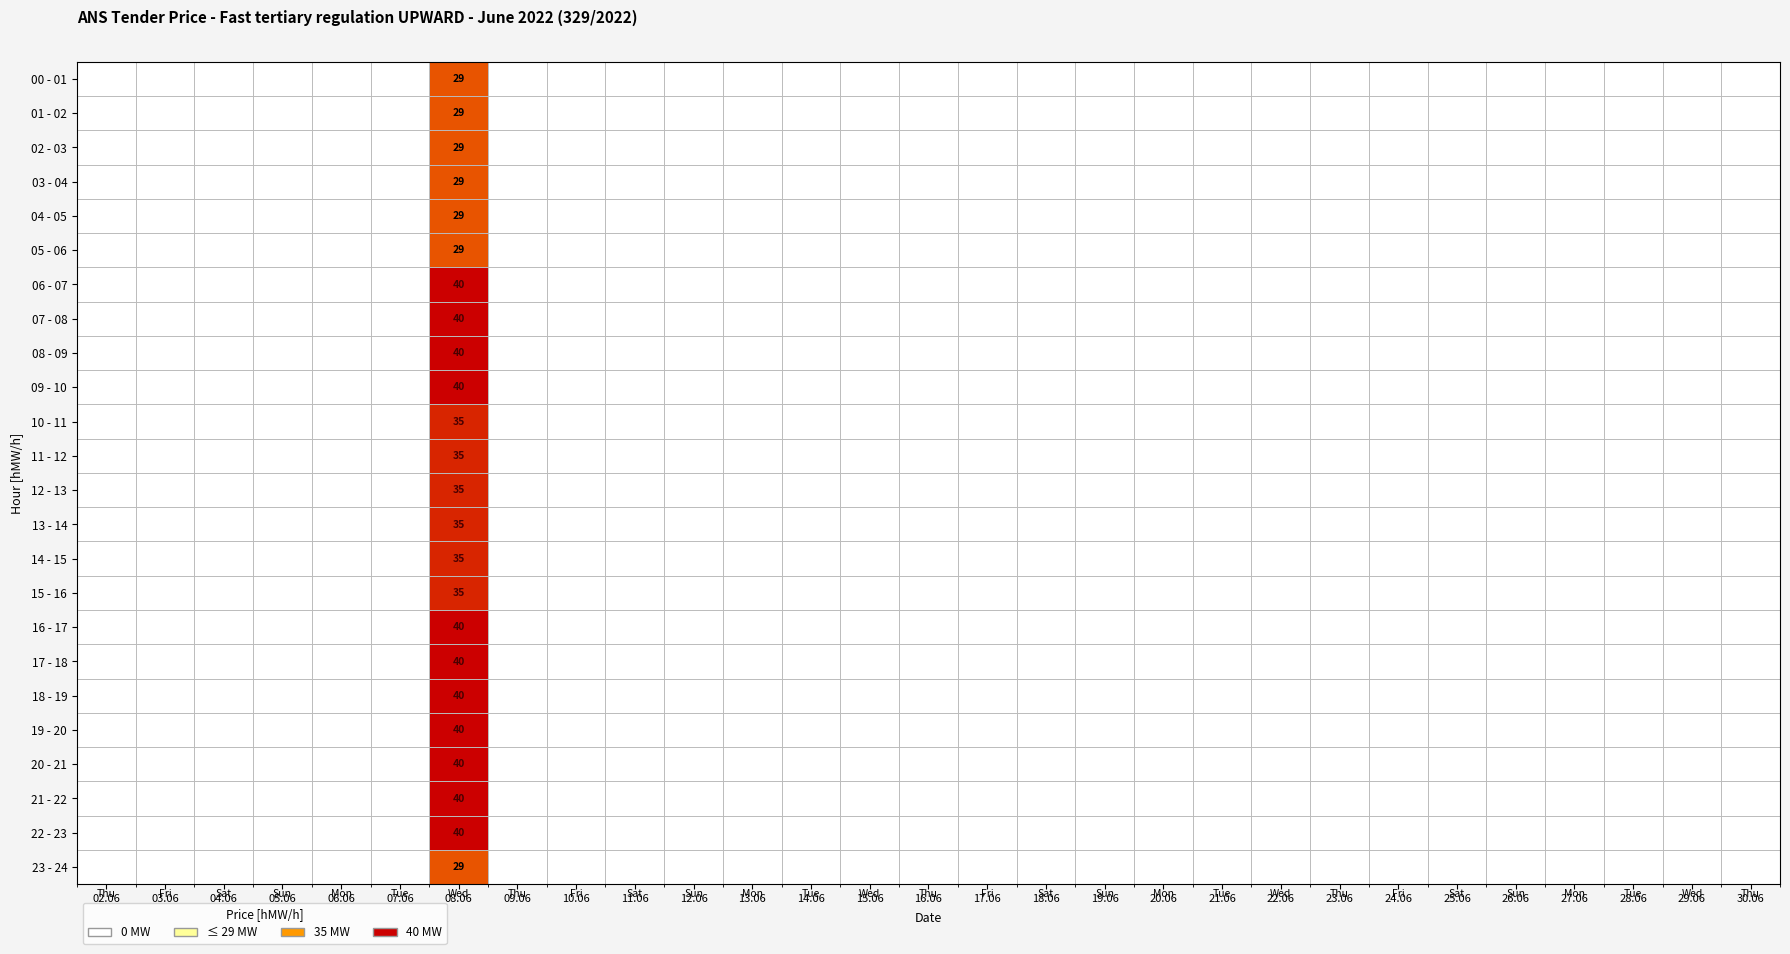

Which category has the lowest value across all series?

02.06